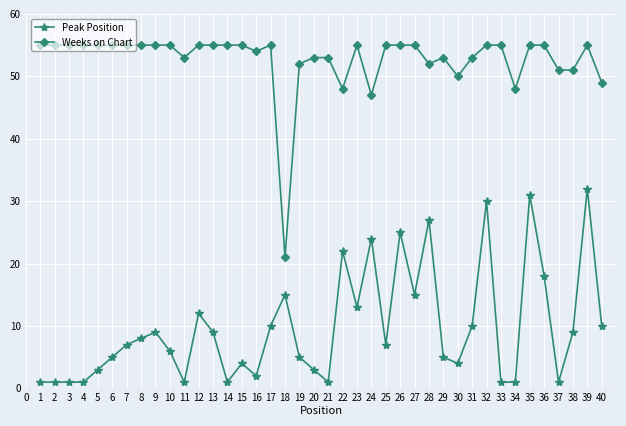

How many data points does each series have?

40